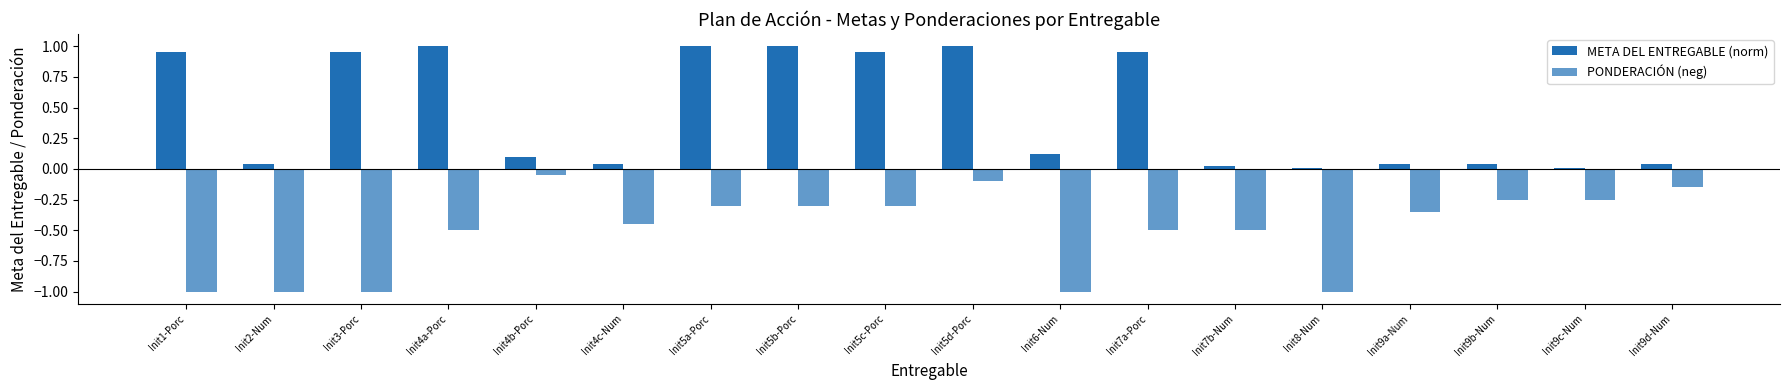

Count the number of data series in this chart.

2